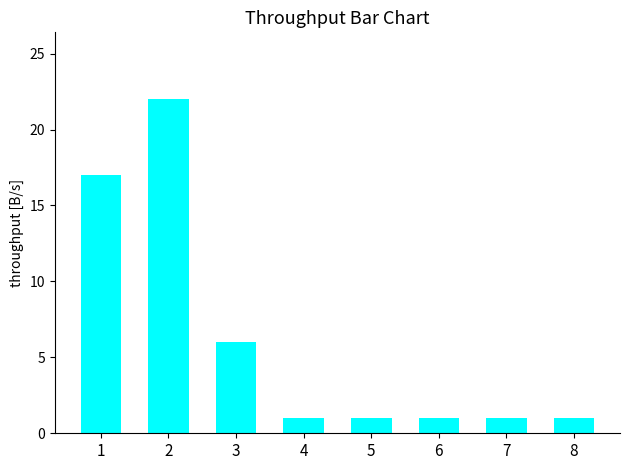

What is the greatest value displayed?

22